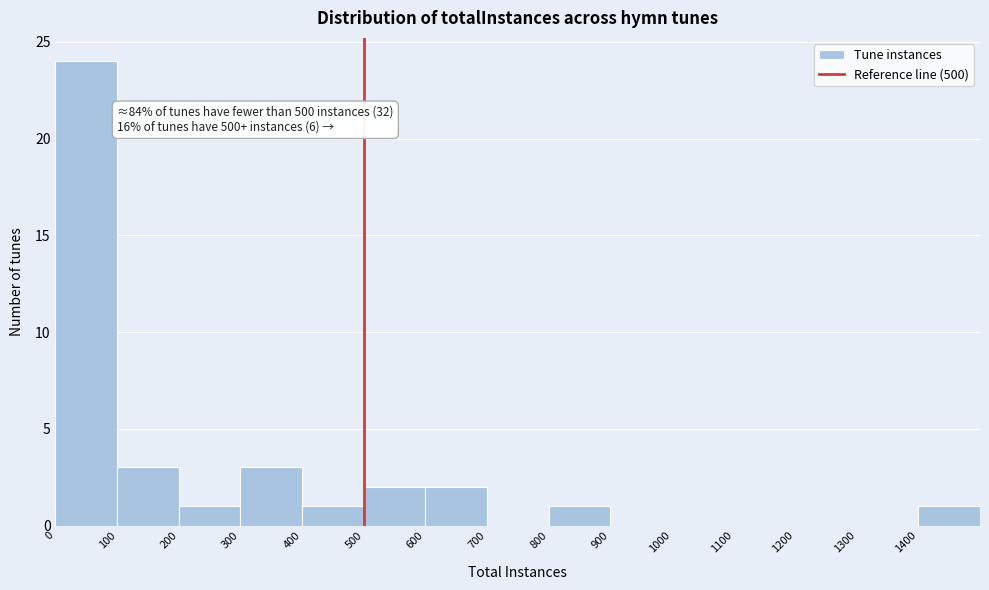

Which range on the x-axis has the tallest bar?

0 to 100